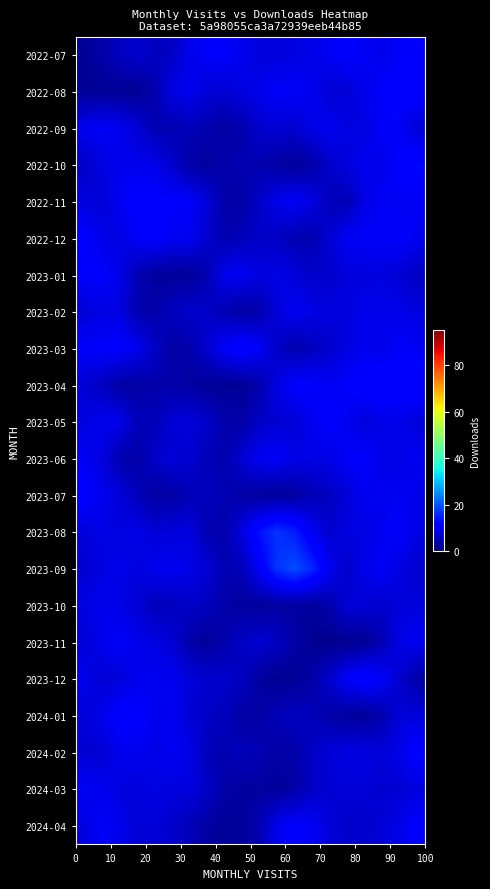

How many series are shown in this chart?

22